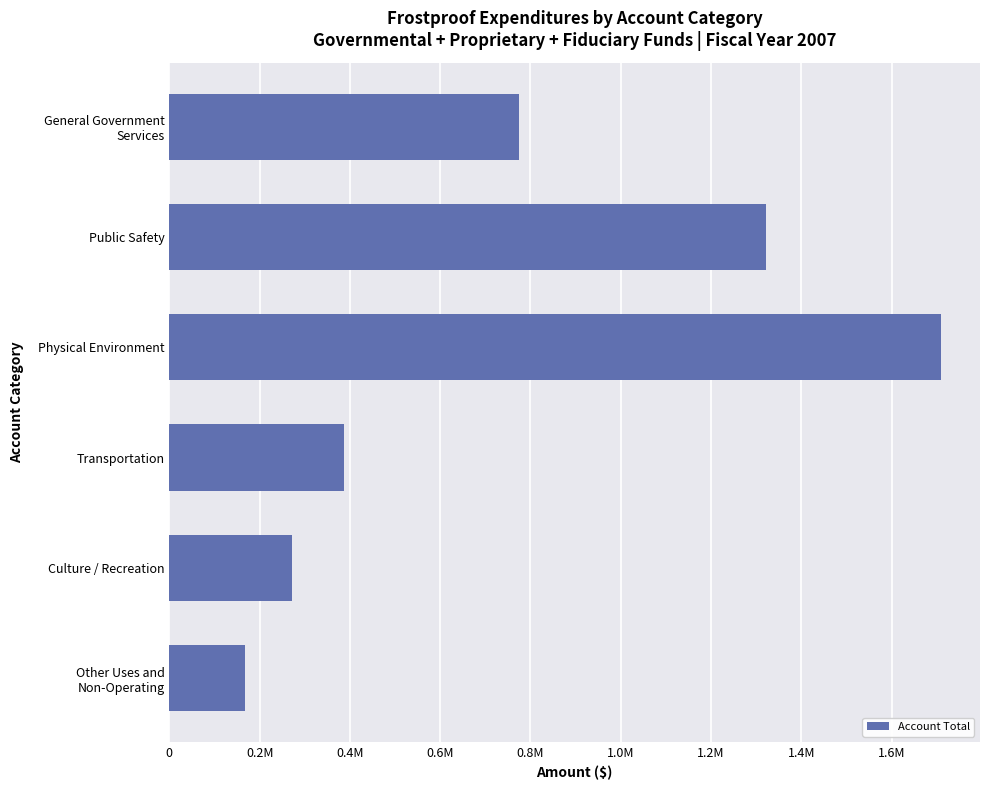

Does the chart contain any negative values?

No